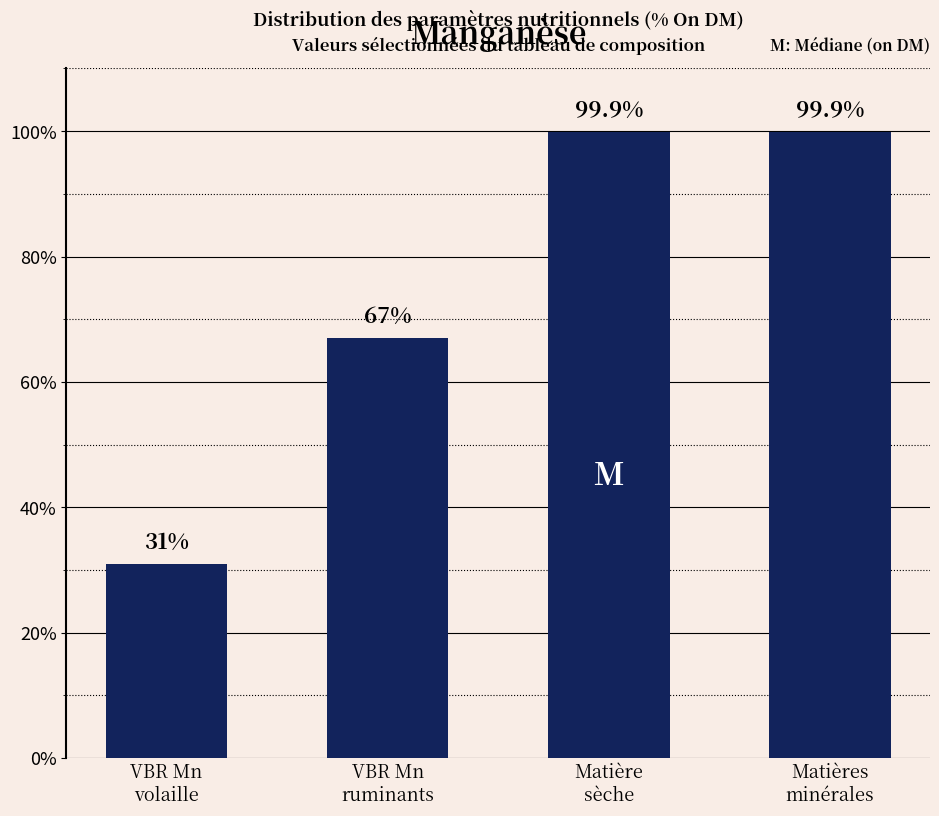

Reading left to right, extract all data points from this chart.

VBR Mn
volaille=31.0	VBR Mn
ruminants=67.0	Matière
sèche=99.9	Matières
minérales=99.9